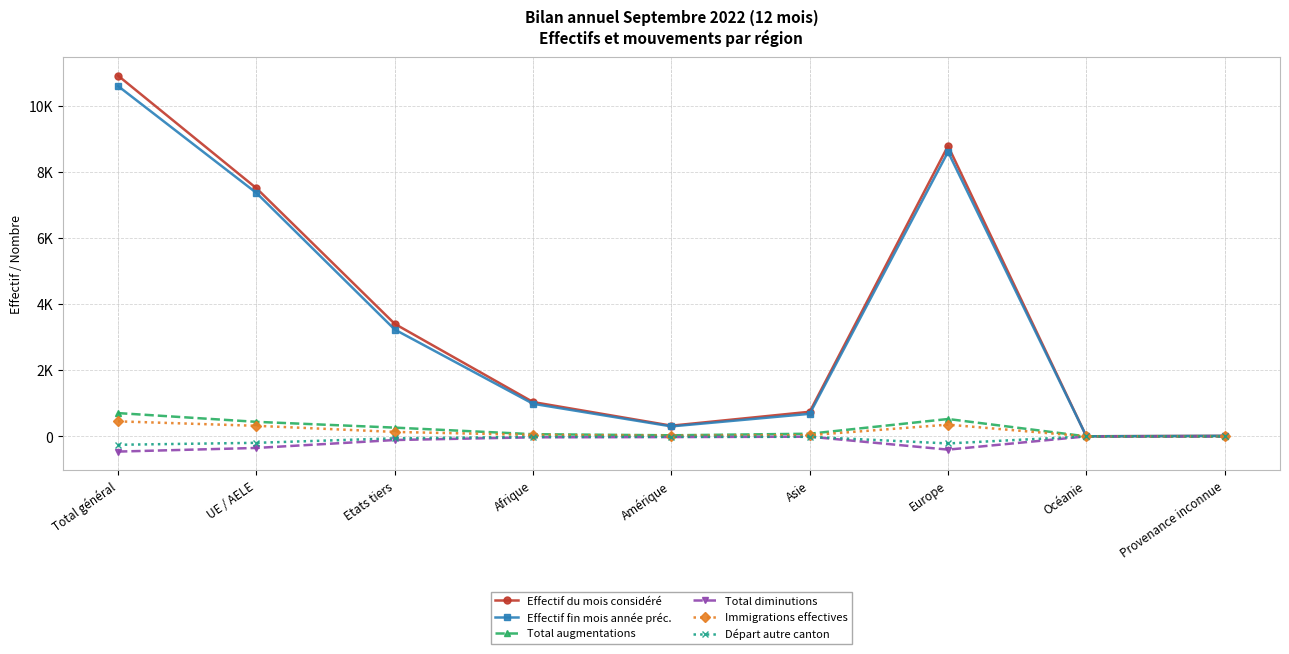

True or false: Effectif fin mois année préc. and Total augmentations intersect in this chart.

False